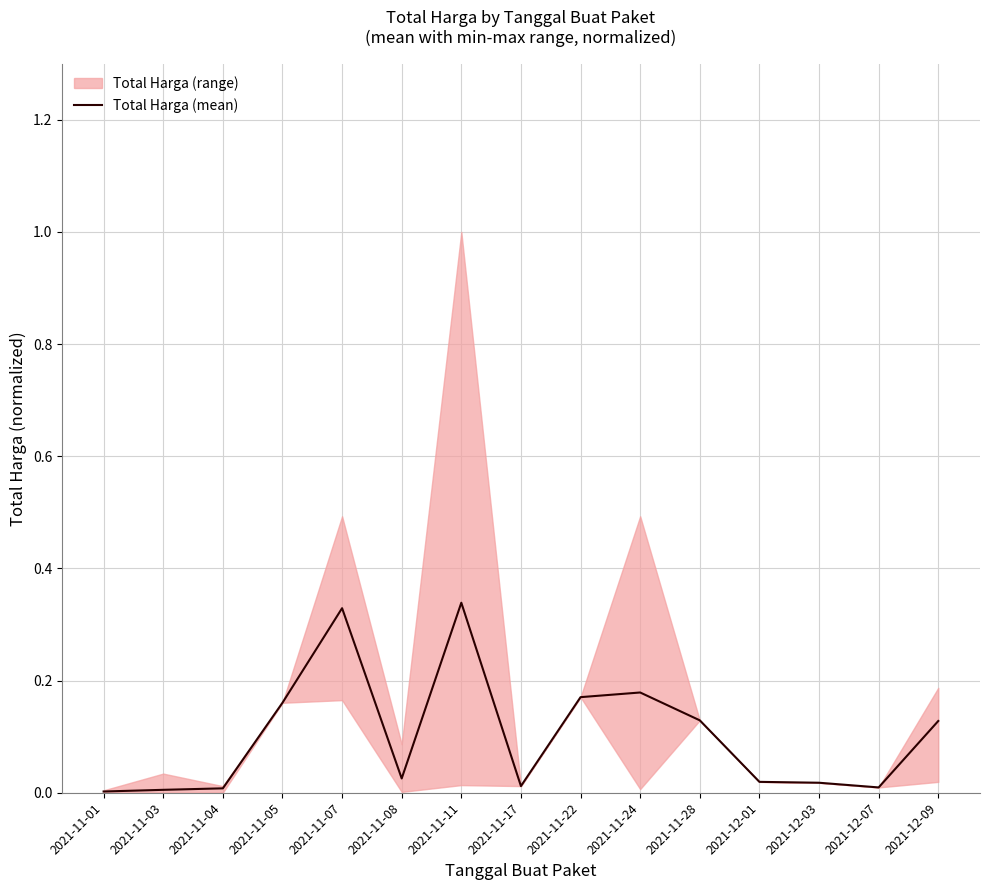

The chart shows a value of 0.0 at 2021-12-03. True or false?

True